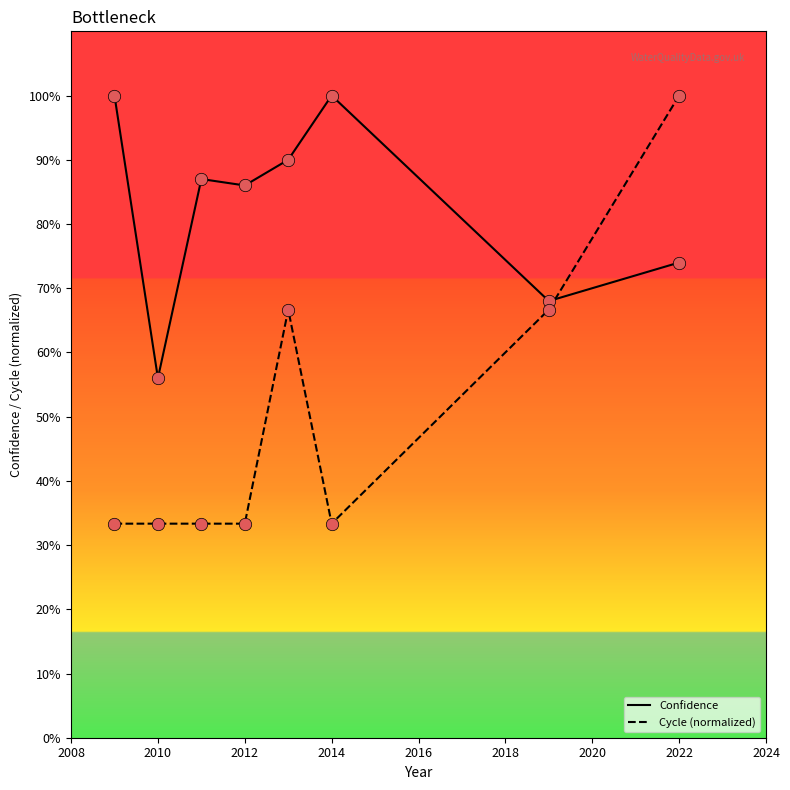

Is this an area chart (filled region under the line)?

No